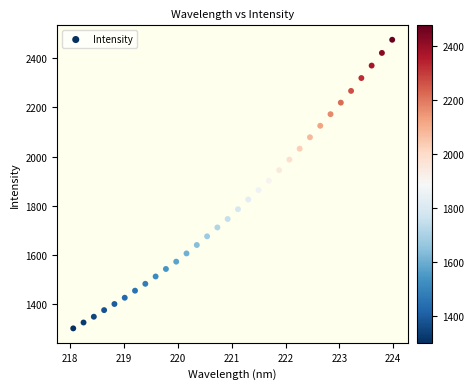

What is the range of X values (max minus min)?

5.9